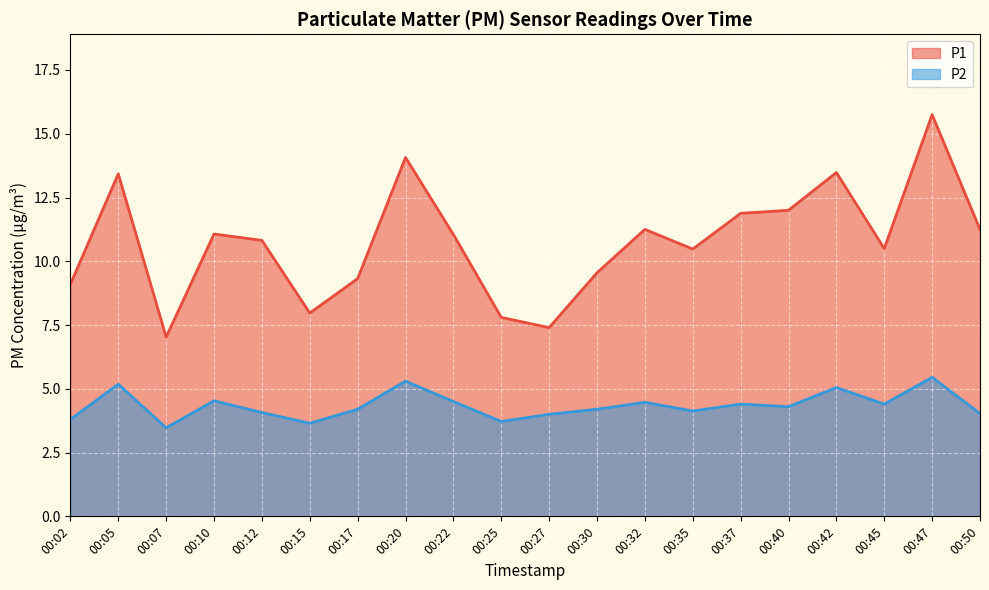

Where does the P2 series first go above 4?

00:05